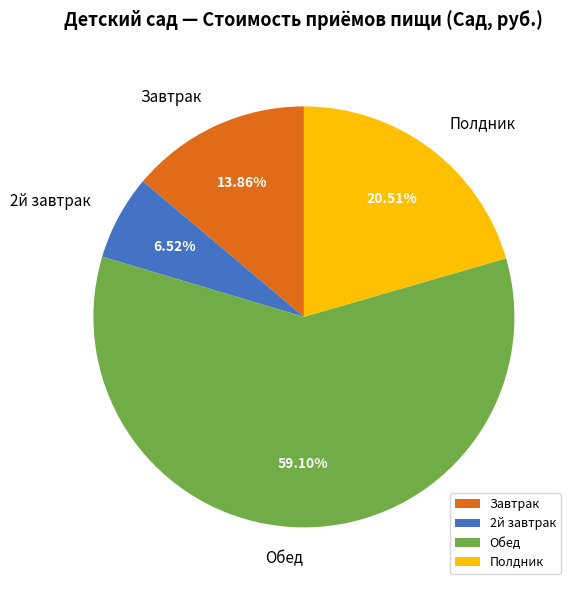

To the nearest percent, what percentage of the pie is Завтрак?

14%